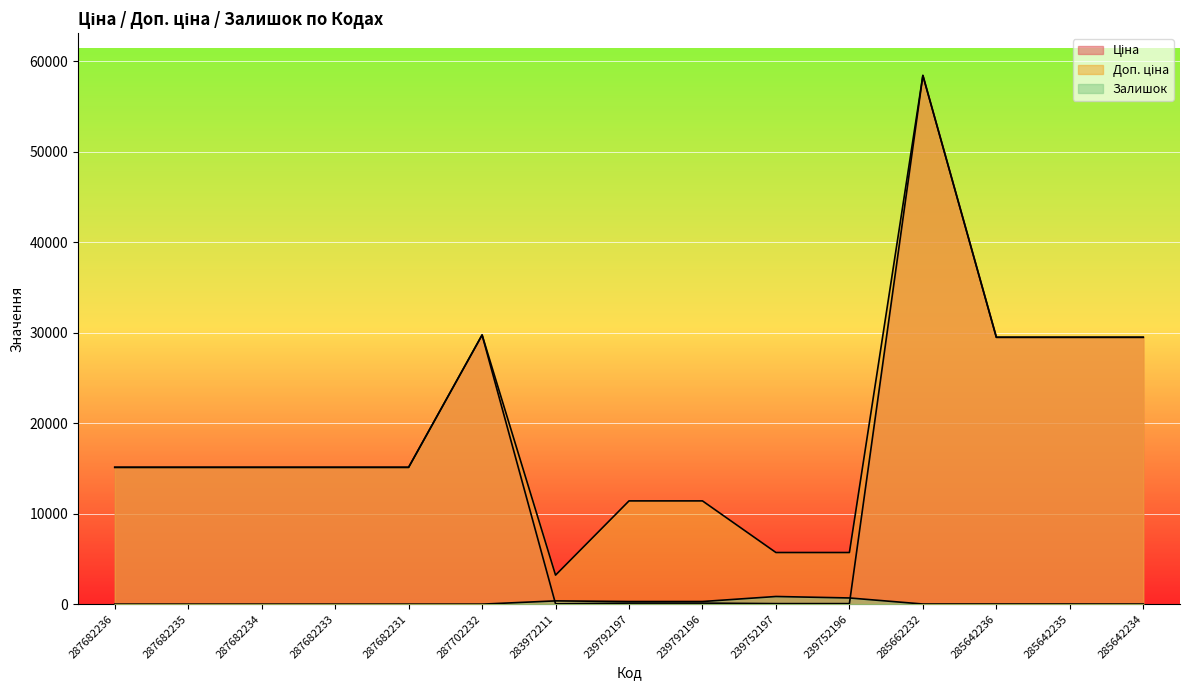

At which category is the sum across all series the highest?

285662232